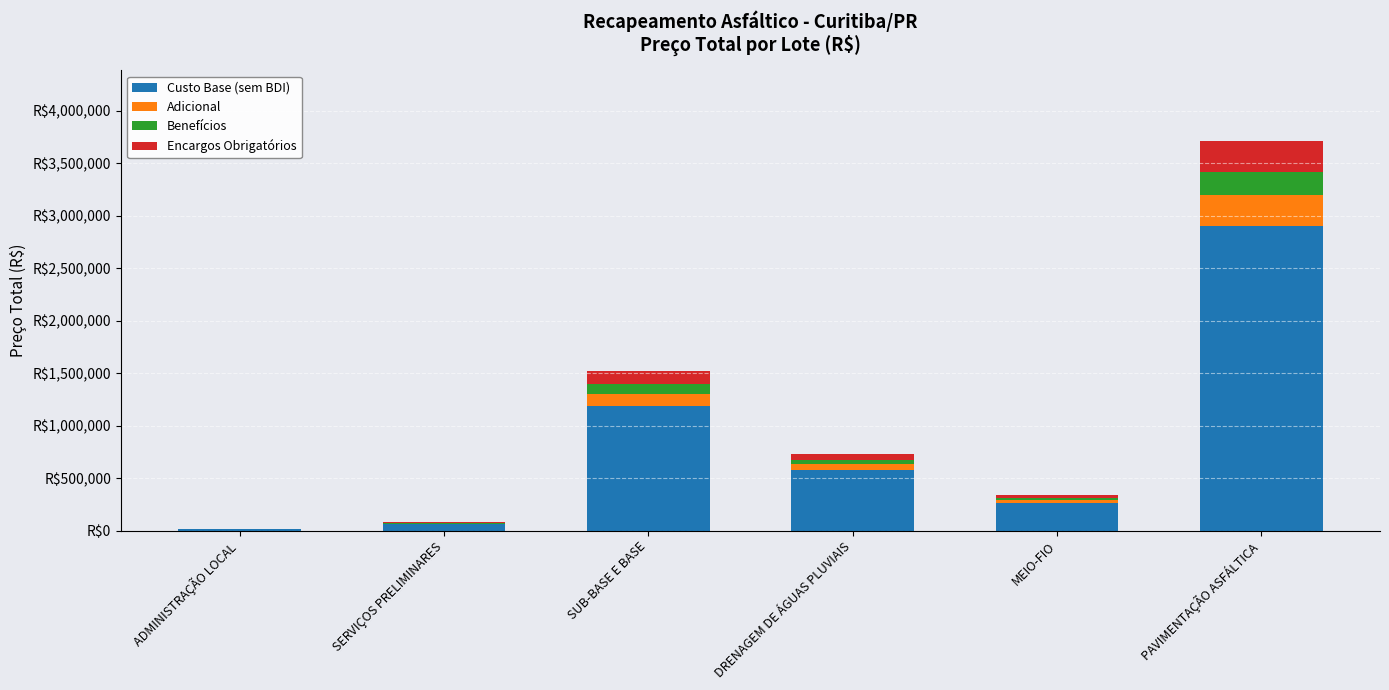

The Adicional series shows 121262.8 at SUB-BASE E BASE. True or false?

True